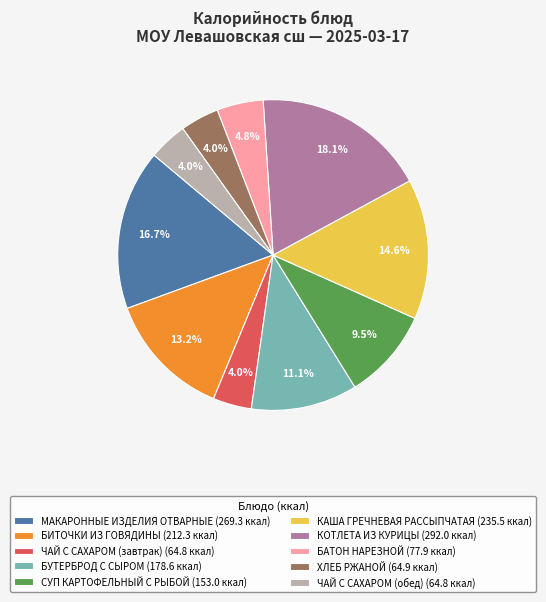

To the nearest percent, what percentage of the pie is ЧАЙ С САХАРОМ (завтрак)?

4%